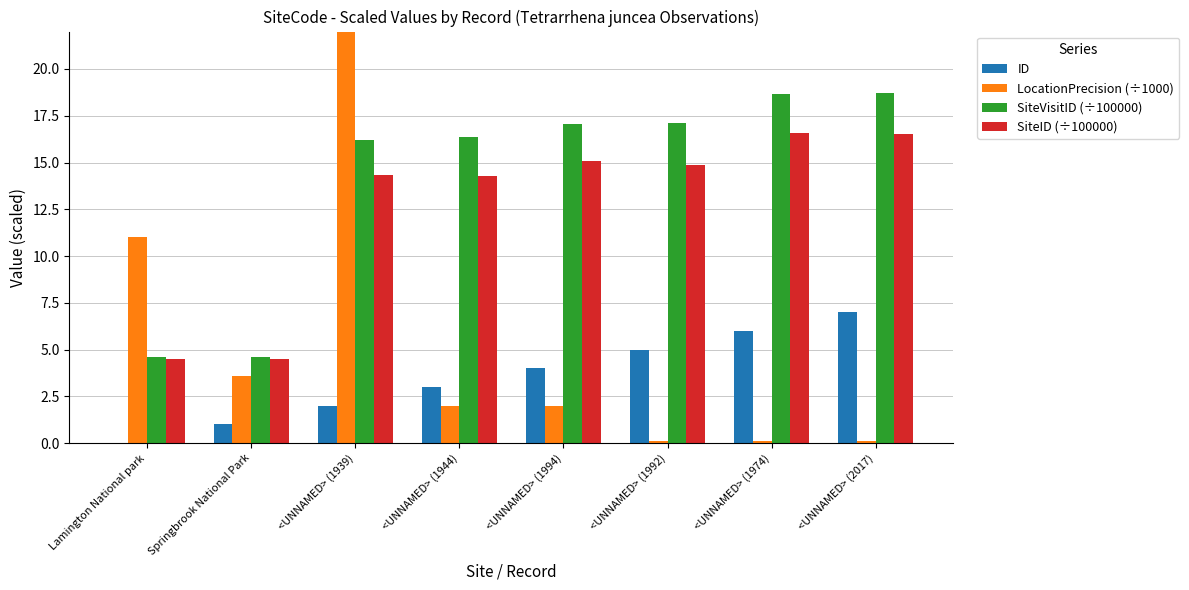

Which series has the largest total across all categories?

SiteVisitID (÷100000)